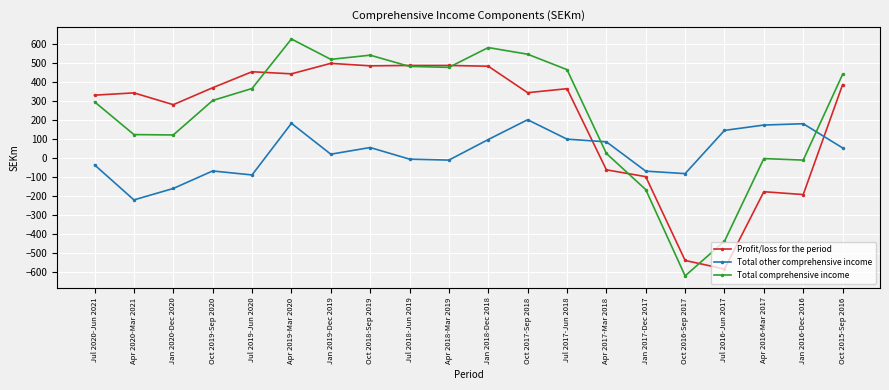

True or false: Total comprehensive income has a value of 626 at Apr 2019-Mar 2020.

True